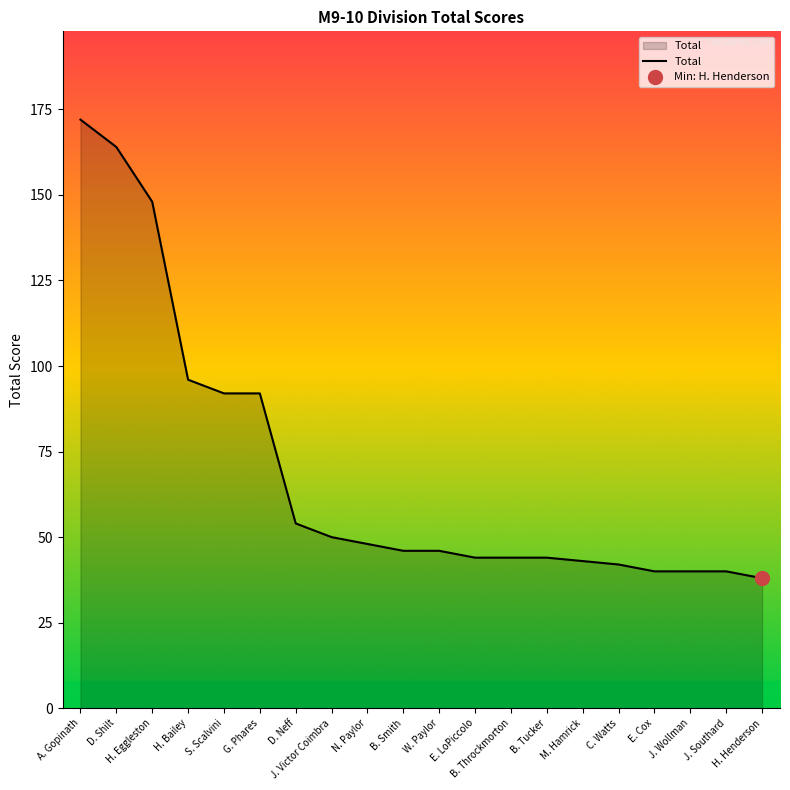

The value at H. Henderson is 67. True or false?

False